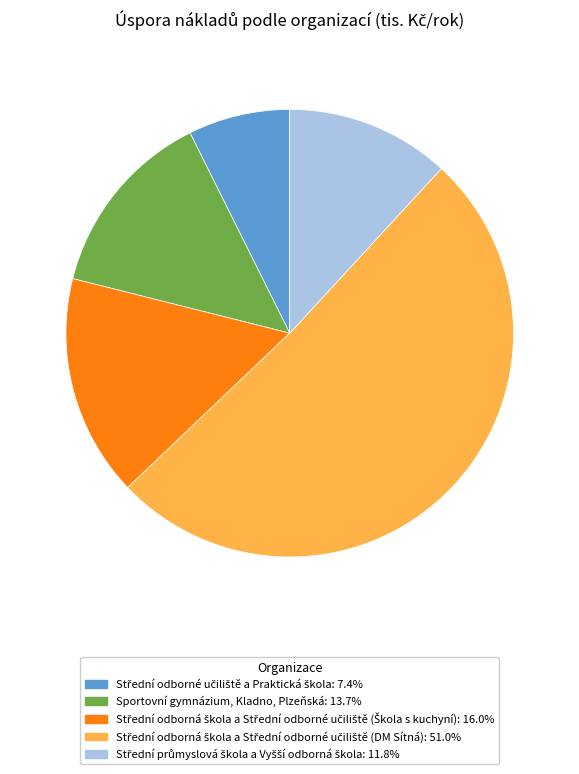

Is there a majority slice in this chart?

Yes